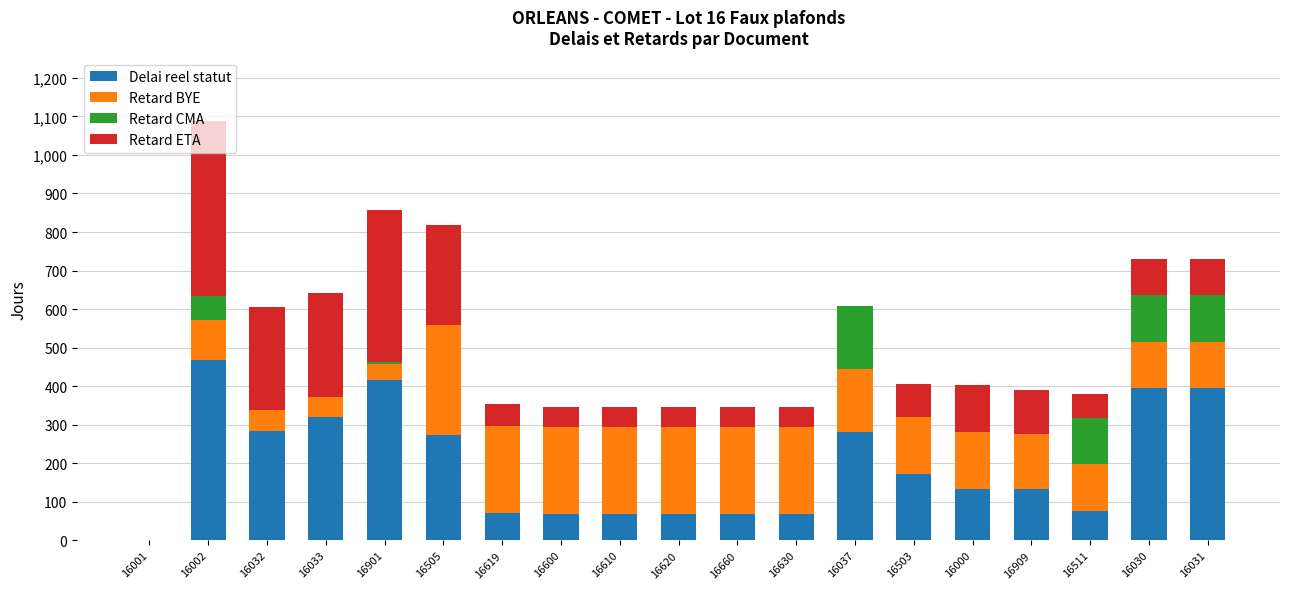

What is the sum of all Delai reel statut values?

3763